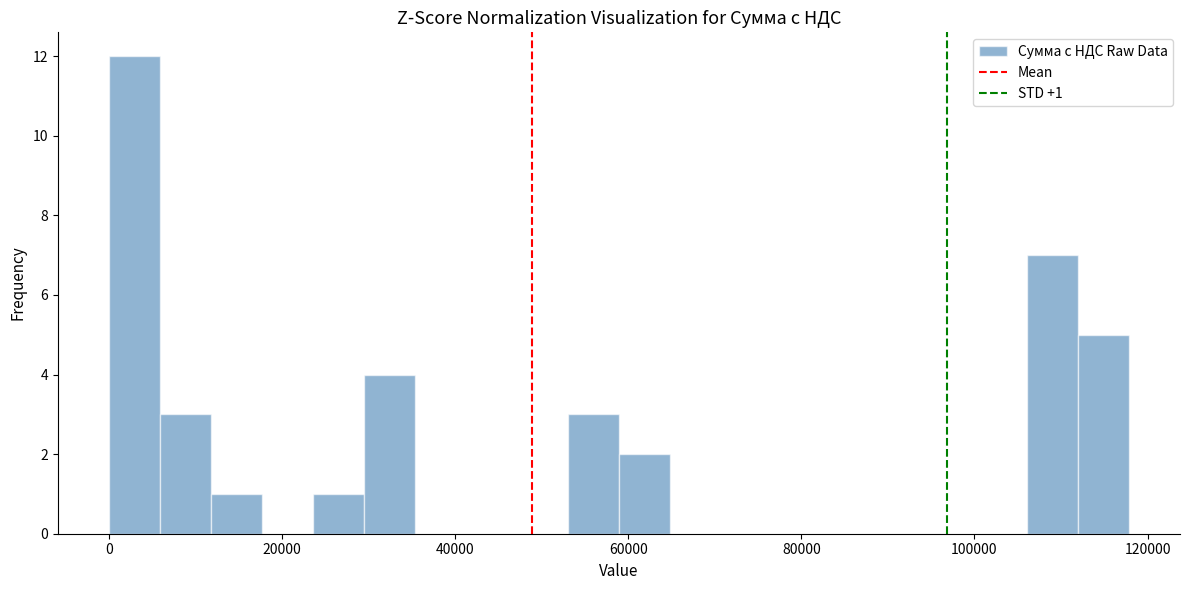

Around what value on the x-axis is the tallest bar? Give the approximate position of its centre, as read against the axis.

2000